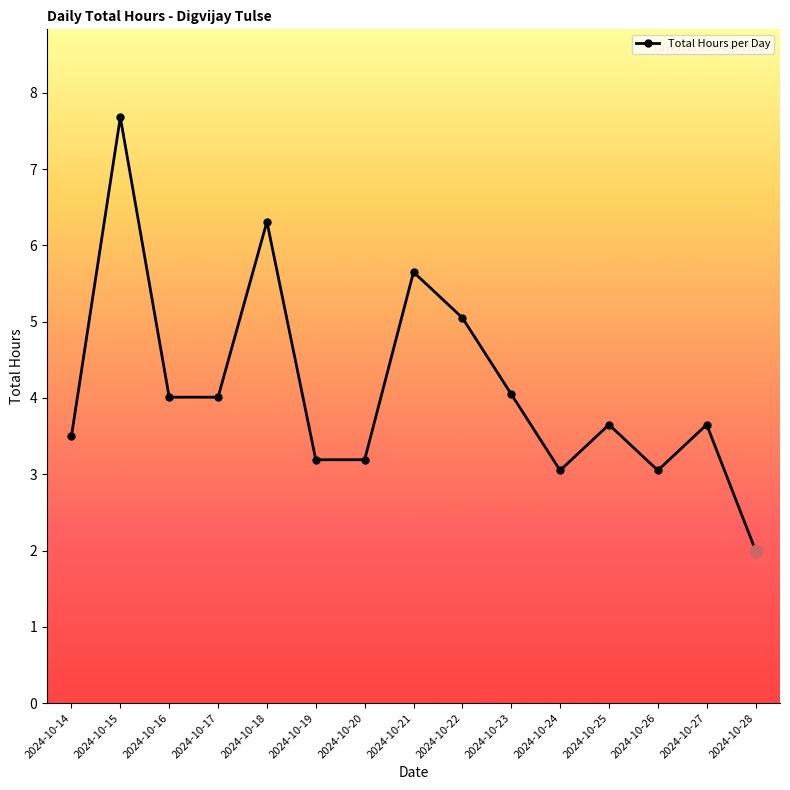

What is the change in value from 2024-10-18 to 2024-10-23?

-2.3